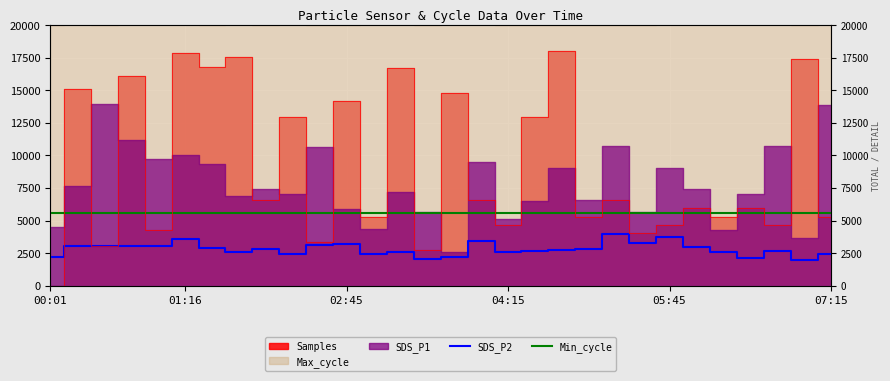

Reading left to right, extract all data points from this chart.

SDS_P2: 2180.0	3036.0	3020.0	3060.0	3076.0	3604.0	2860.0	2564.0	2804.0	2420.0	3140.0	3180.0	2460.0	2580.0	2036.0	2236.0	3460.0	2620.0	2700.0	2764.0	2780.0	3980.0	3276.0	3700.0	2980.0	2604.0	2140.0	2660.0	1980.0	2436.0
Min_cycle: 5600.0	5600.0	5600.0	5600.0	5600.0	5600.0	5600.0	5600.0	5600.0	5600.0	5600.0	5600.0	5600.0	5600.0	5600.0	5600.0	5600.0	5600.0	5600.0	5600.0	5600.0	5600.0	5600.0	5600.0	5600.0	5600.0	5600.0	5600.0	5600.0	5600.0